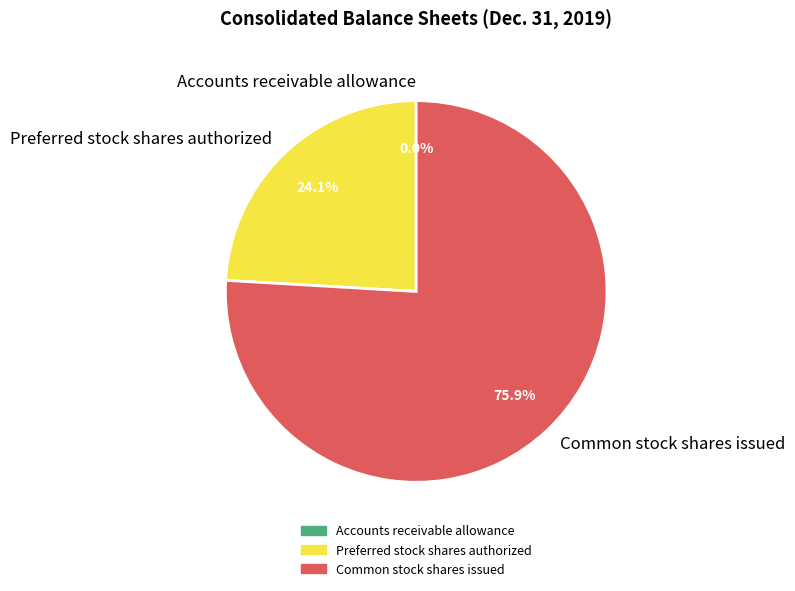

What portion of the pie excludes Preferred stock shares authorized?

75.9%